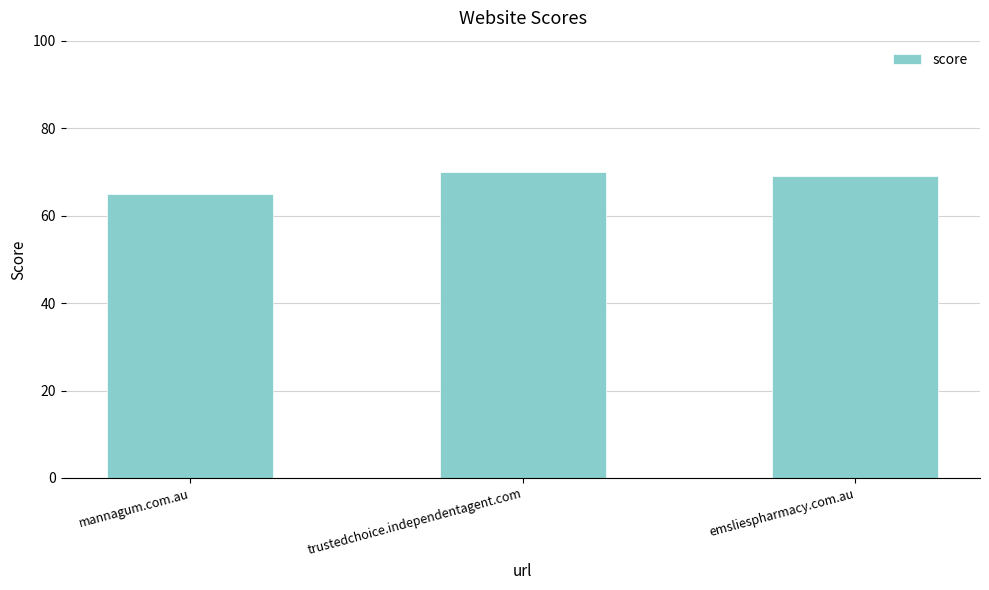

Which category has the highest value across all series?

trustedchoice.independentagent.com